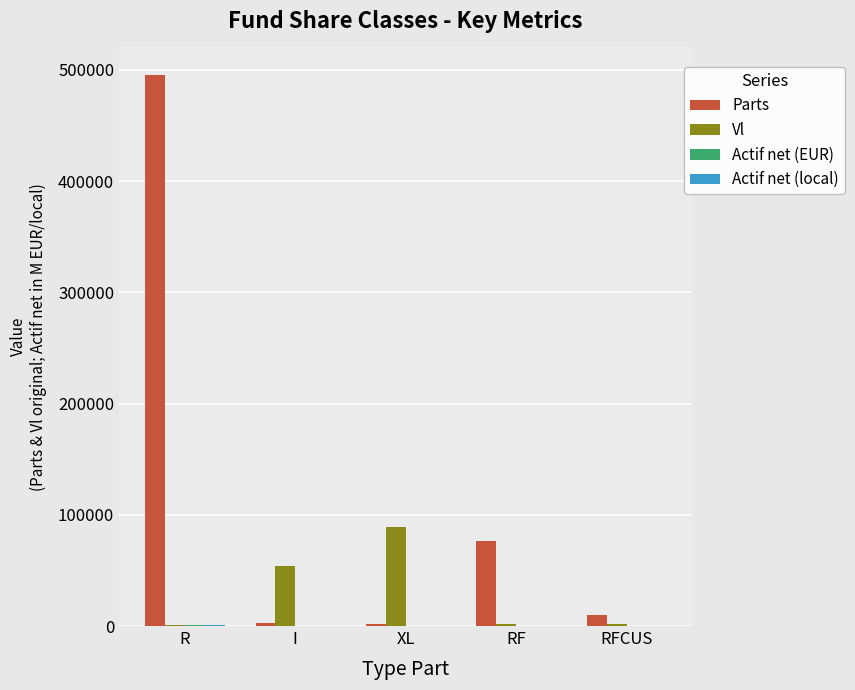

True or false: Vl has a value of 89236.3 at XL.

True